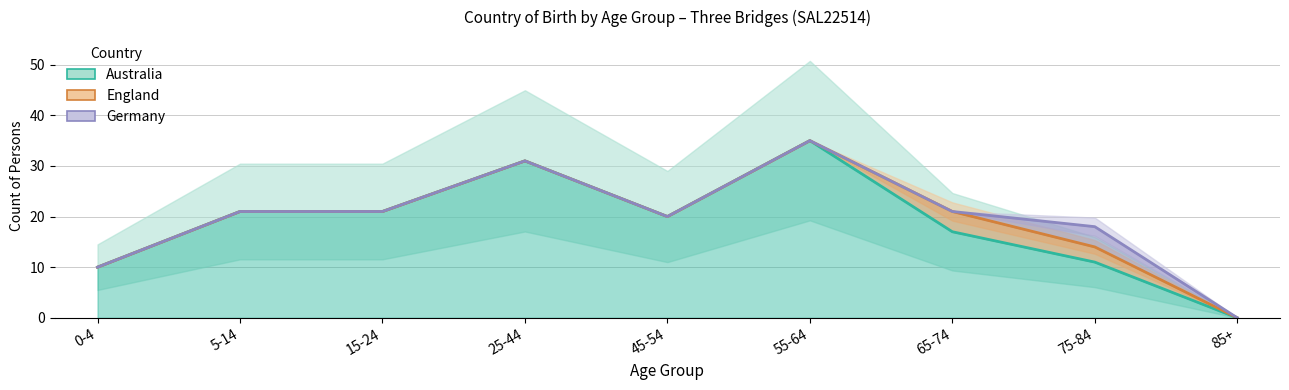

What is the label of the 2nd point from the left?

5-14